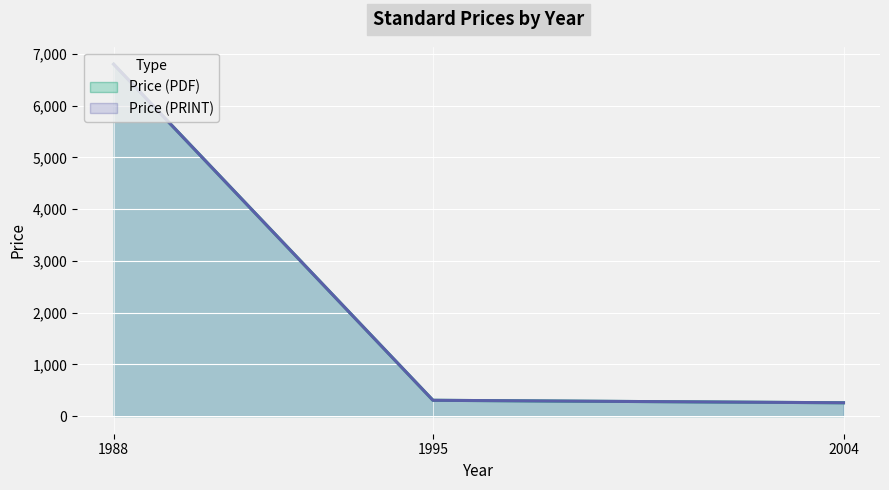

How many categories are shown in the chart?

3